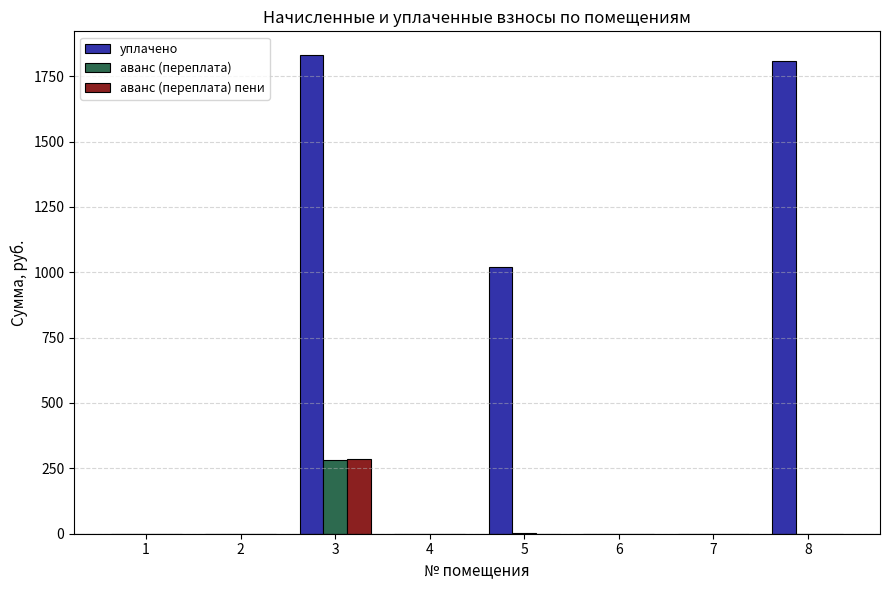

Which series has the largest range (max minus min)?

уплачено